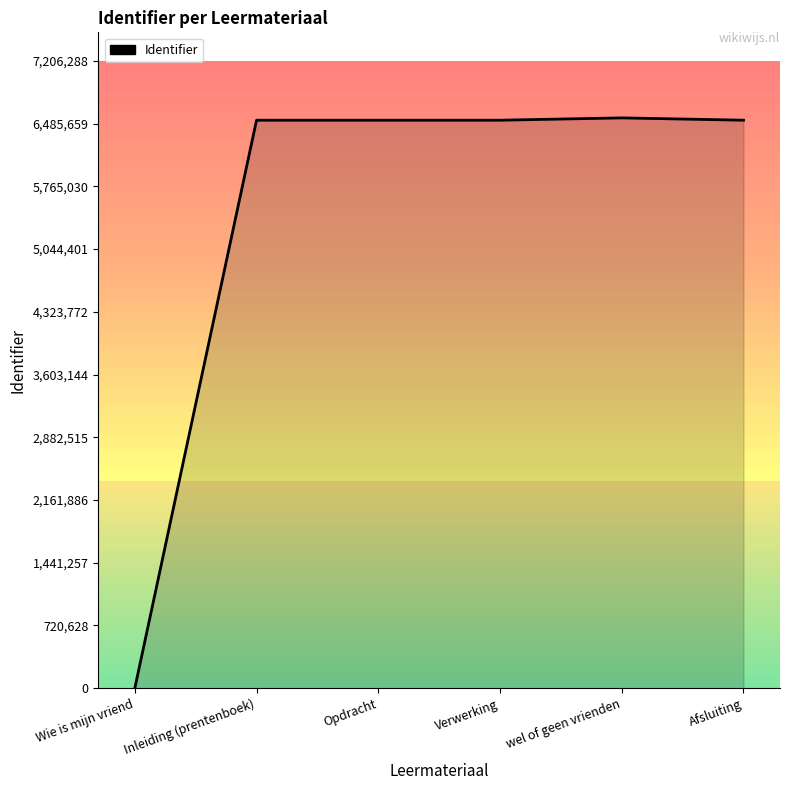

Between Wie is mijn vriend and Inleiding (prentenboek), which is larger?

Inleiding (prentenboek)